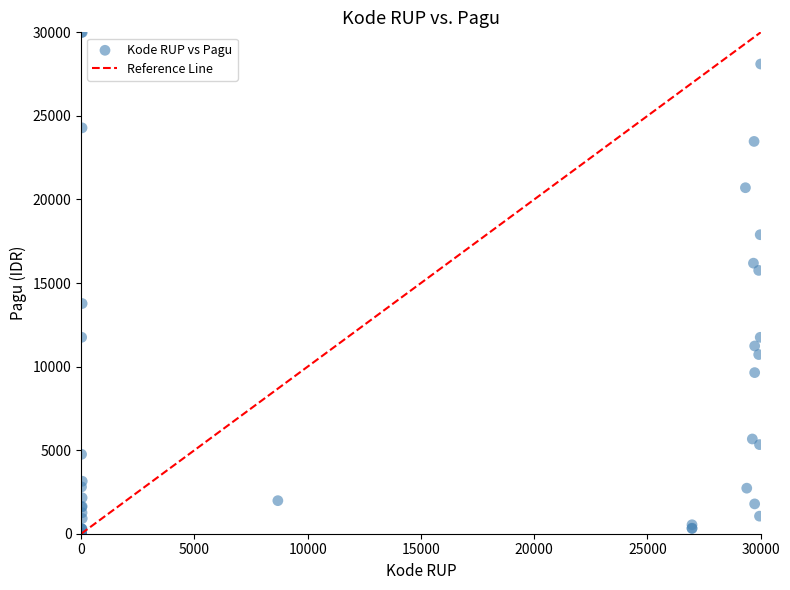

What Y value in the scatter plot is closest to 15000?

15756.2